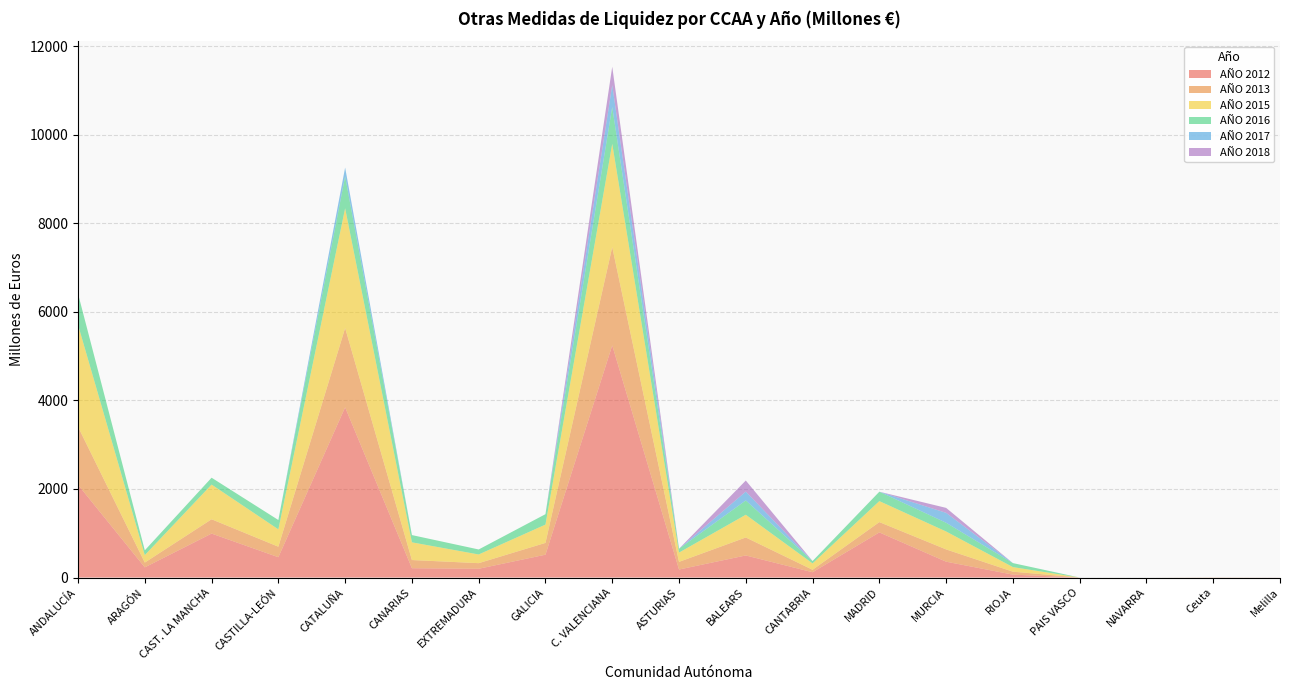

Reading left to right, transcribe all the data shown in this chart.

AÑO 2012: ANDALUCÍA=2094.5	ARAGÓN=229.5	CAST. LA MANCHA=992.9	CASTILLA-LEÓN=458.9	CATALUÑA=3844.4	CANARIAS=210.4	EXTREMADURA=197.8	GALICIA=515.7	C. VALENCIANA=5243.6	ASTURIAS=180.8	BALEARS=498.7	CANTABRIA=119.5	MADRID=1019.3	MURCIA=358.1	RIOJA=65.2	PAIS VASCO=0.1	NAVARRA=0.0	Ceuta=2.0	Melilla=1.4
AÑO 2013: ANDALUCÍA=1311.2	ARAGÓN=108.9	CAST. LA MANCHA=323.4	CASTILLA-LEÓN=237.7	CATALUÑA=1792.4	CANARIAS=184.9	EXTREMADURA=127.0	GALICIA=266.8	C. VALENCIANA=2220.5	ASTURIAS=172.9	BALEARS=406.5	CANTABRIA=56.0	MADRID=232.9	MURCIA=277.4	RIOJA=67.3	PAIS VASCO=0.0	NAVARRA=0.0	Ceuta=1.3	Melilla=0.0
AÑO 2015: ANDALUCÍA=2302.7	ARAGÓN=167.7	CAST. LA MANCHA=783.3	CASTILLA-LEÓN=391.6	CATALUÑA=2702.9	CANARIAS=399.9	EXTREMADURA=196.2	GALICIA=413.3	C. VALENCIANA=2333.2	ASTURIAS=209.3	BALEARS=513.1	CANTABRIA=143.8	MADRID=474.4	MURCIA=404.8	RIOJA=103.2	PAIS VASCO=0.0	NAVARRA=0.1	Ceuta=0.9	Melilla=0.0
AÑO 2016: ANDALUCÍA=704.2	ARAGÓN=109.0	CAST. LA MANCHA=155.4	CASTILLA-LEÓN=211.3	CATALUÑA=720.8	CANARIAS=163.9	EXTREMADURA=113.1	GALICIA=235.3	C. VALENCIANA=831.5	ASTURIAS=87.8	BALEARS=323.0	CANTABRIA=53.7	MADRID=212.2	MURCIA=197.1	RIOJA=90.7	PAIS VASCO=0.0	NAVARRA=0.0	Ceuta=0.0	Melilla=0.0
AÑO 2017: ANDALUCÍA=0.0	ARAGÓN=0.0	CAST. LA MANCHA=0.0	CASTILLA-LEÓN=0.0	CATALUÑA=200.0	CANARIAS=0.0	EXTREMADURA=0.0	GALICIA=0.0	C. VALENCIANA=494.1	ASTURIAS=0.0	BALEARS=200.0	CANTABRIA=0.0	MADRID=0.0	MURCIA=224.0	RIOJA=0.0	PAIS VASCO=0.0	NAVARRA=0.0	Ceuta=0.0	Melilla=0.0
AÑO 2018: ANDALUCÍA=0.0	ARAGÓN=0.0	CAST. LA MANCHA=0.0	CASTILLA-LEÓN=0.0	CATALUÑA=0.0	CANARIAS=0.0	EXTREMADURA=0.0	GALICIA=0.0	C. VALENCIANA=415.0	ASTURIAS=0.0	BALEARS=250.0	CANTABRIA=0.0	MADRID=0.0	MURCIA=111.9	RIOJA=0.0	PAIS VASCO=0.0	NAVARRA=0.0	Ceuta=0.0	Melilla=0.0